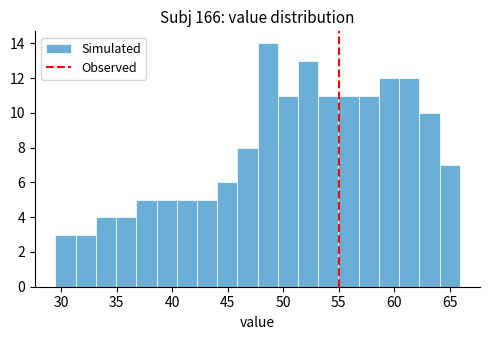

Read against the x-axis, roughly where is the centre of the tallest bar?

48.5